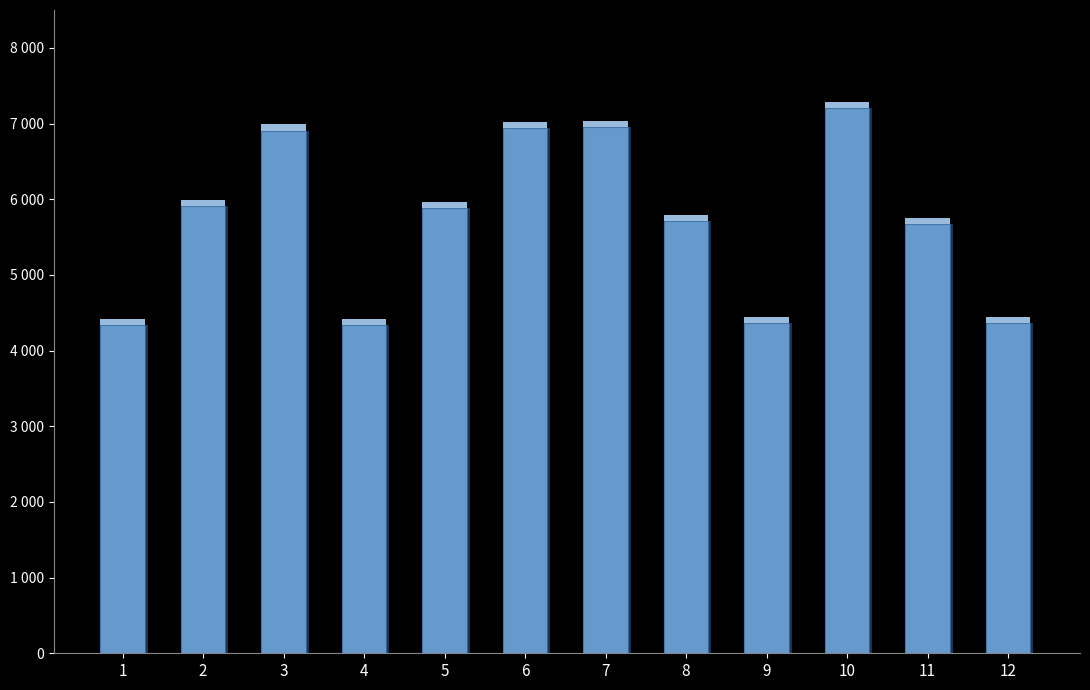

Between 7 and 4, which is larger?

7